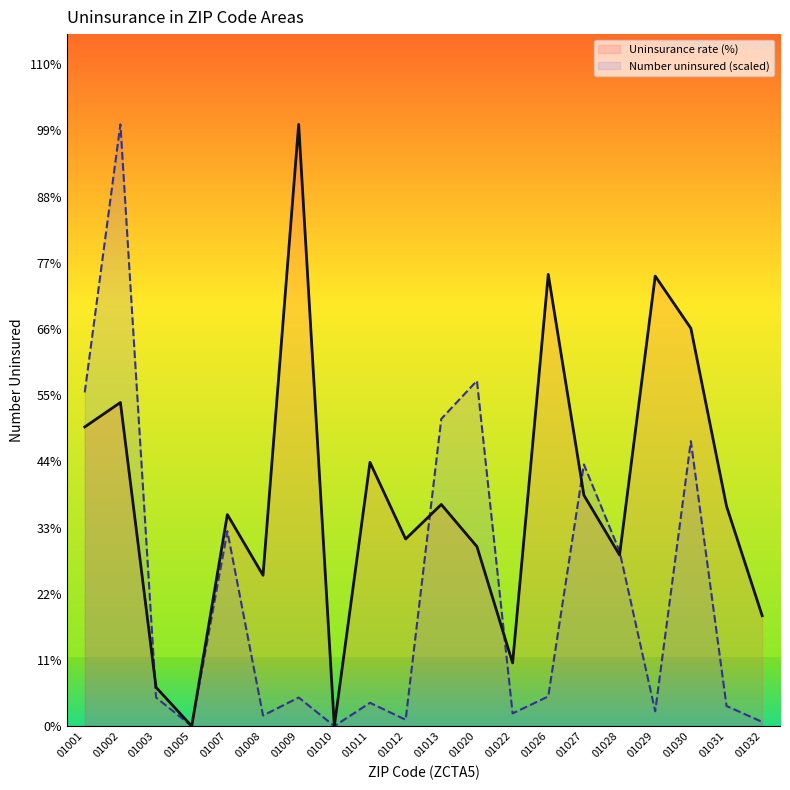

At which category does Uninsurance rate (%) reach its first local peak?

01002